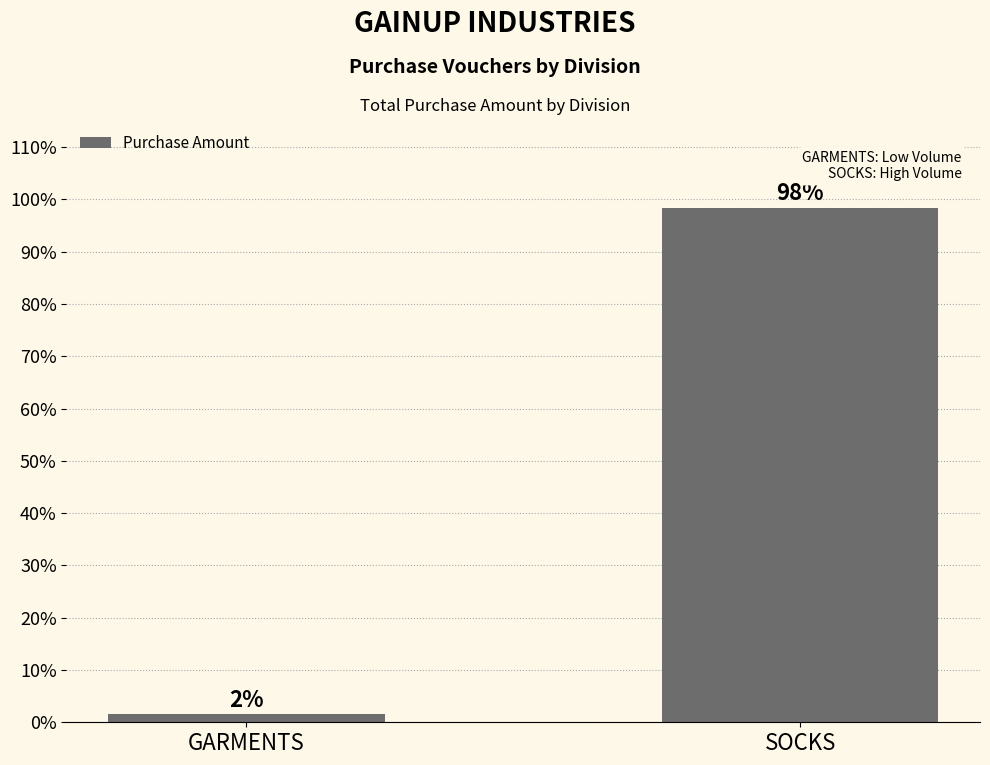

How many distinct data groups are displayed?

1